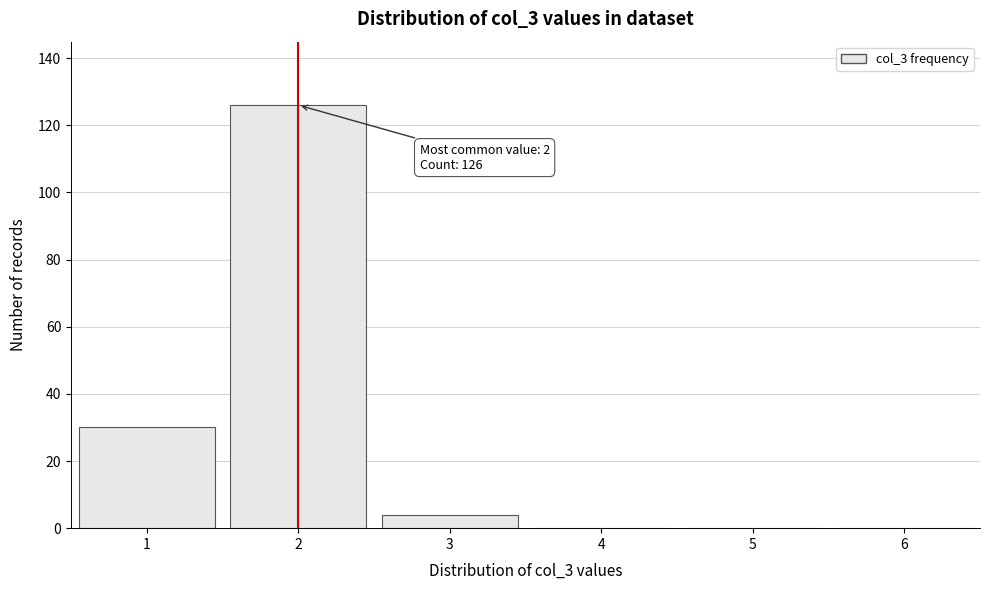

Reading left to right, transcribe all the data shown in this chart.

1=30	2=126	3=4	4=0	5=0	6=0